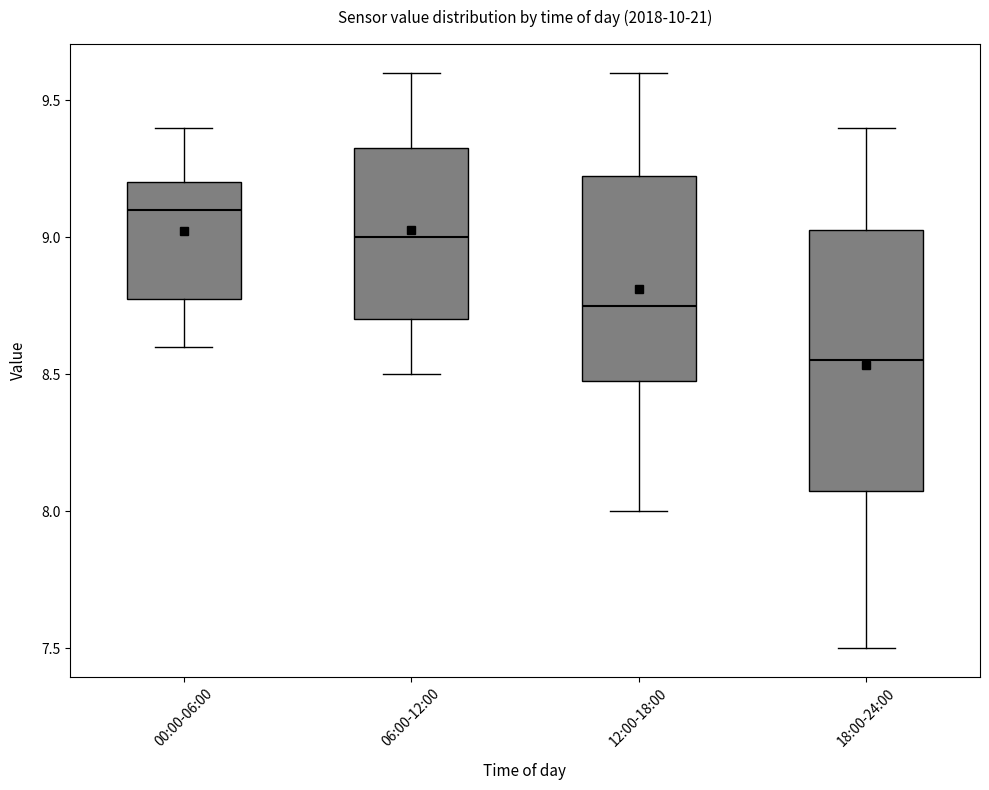

Which box has the lowest median line?

18:00-24:00